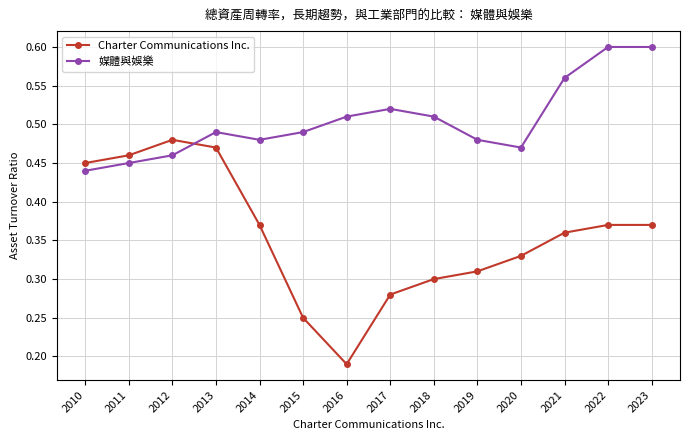

Between 2013 and 2017, which series saw the biggest shift?

Charter Communications Inc.